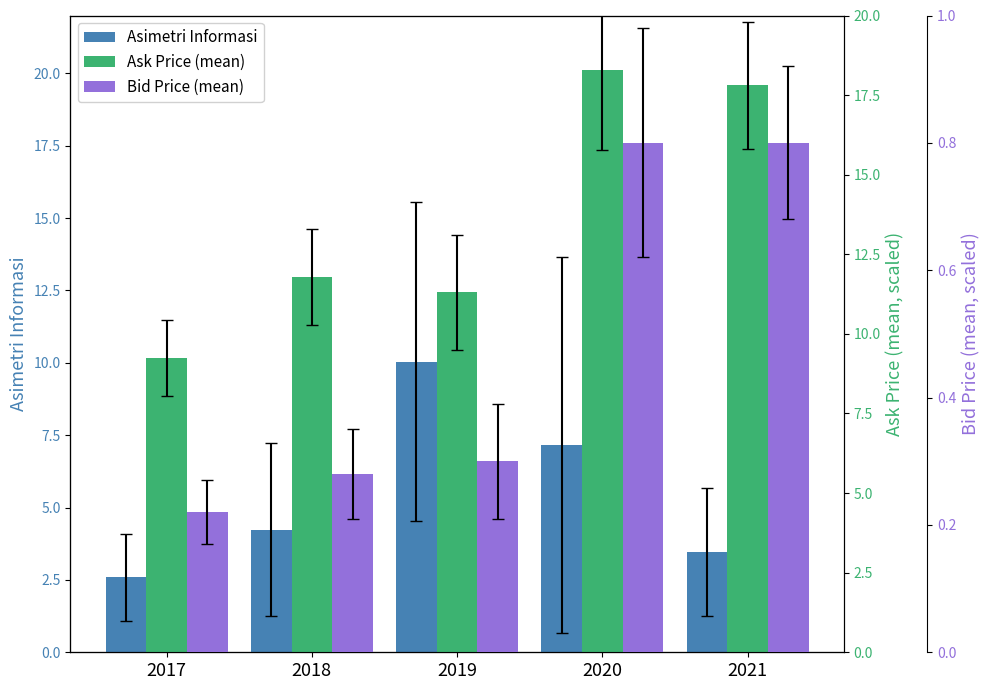

What are all the series names shown in the legend?

Asimetri Informasi, Ask Price (mean), Bid Price (mean)